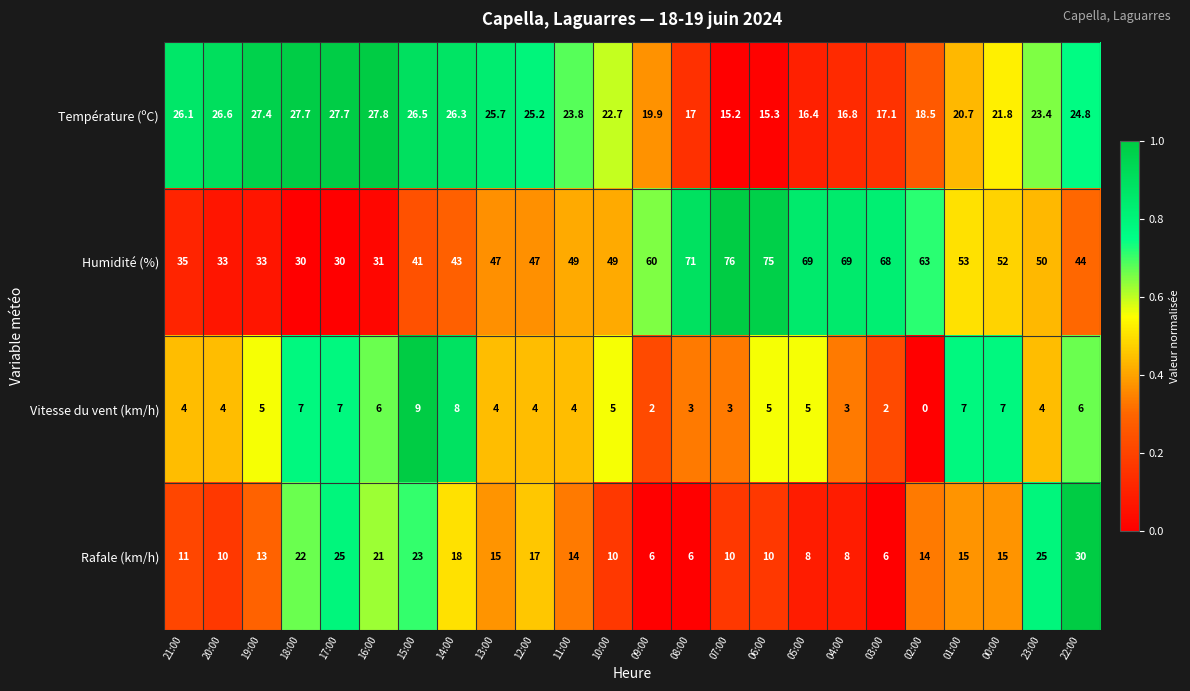

What is the sum of the Vitesse du vent (km/h) values at 19:00 and 10:00?

10.0